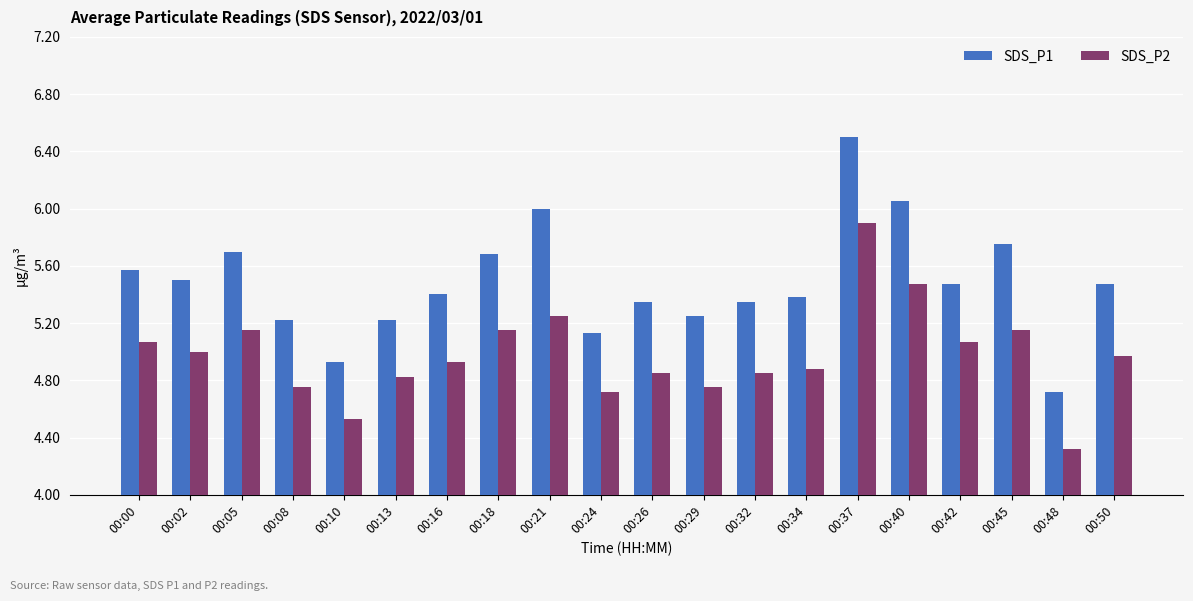

What is the difference between the maximum and minimum values in the SDS_P1 series?

1.8